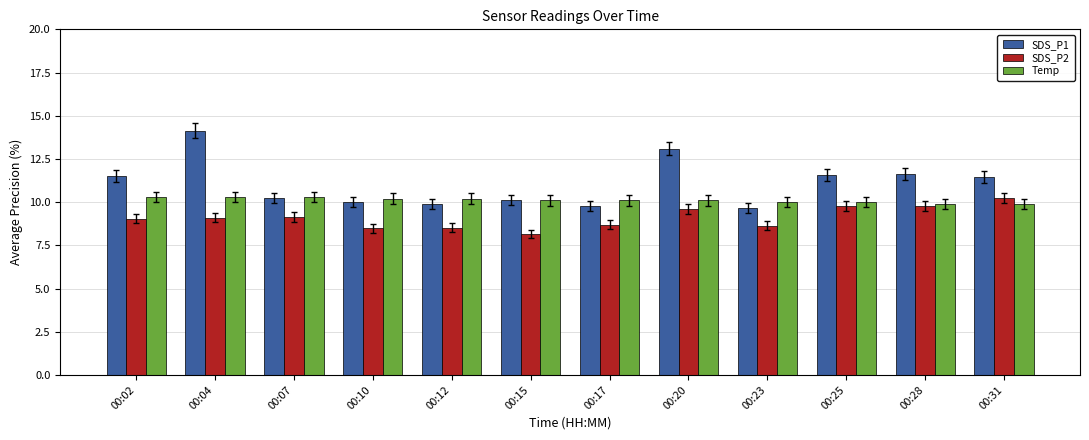

Rank the series by their average value, from lowest to highest.

SDS_P2, Temp, SDS_P1